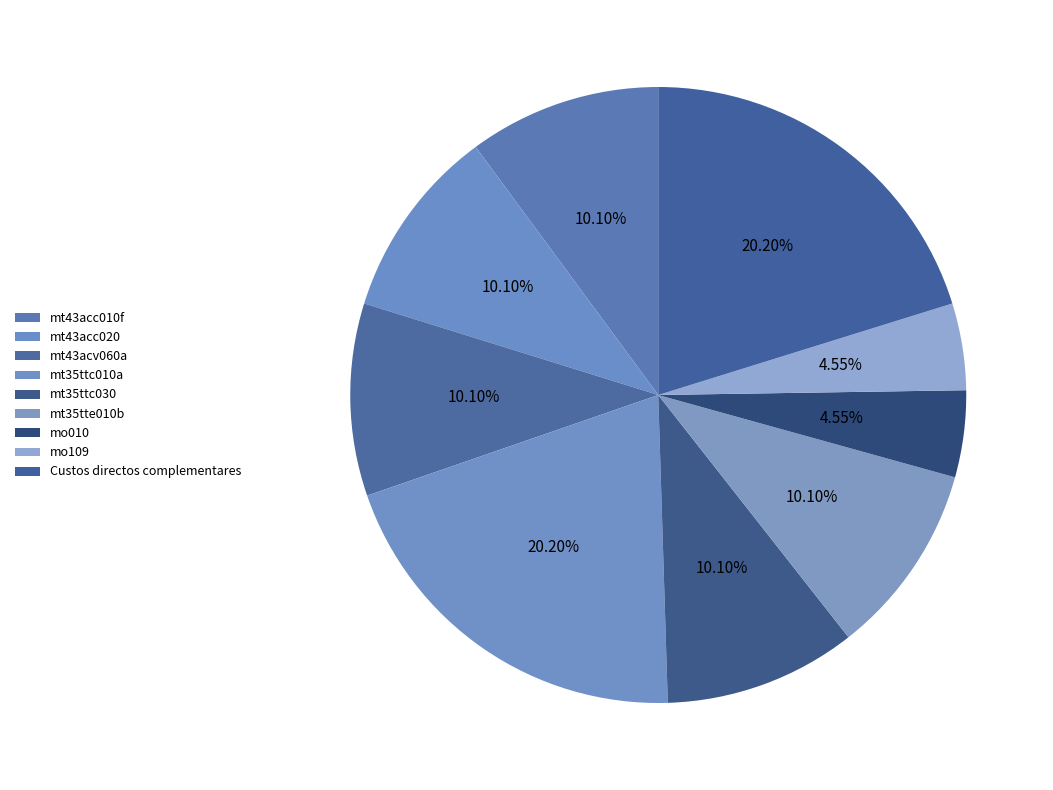

Count the number of slices in the pie.

9